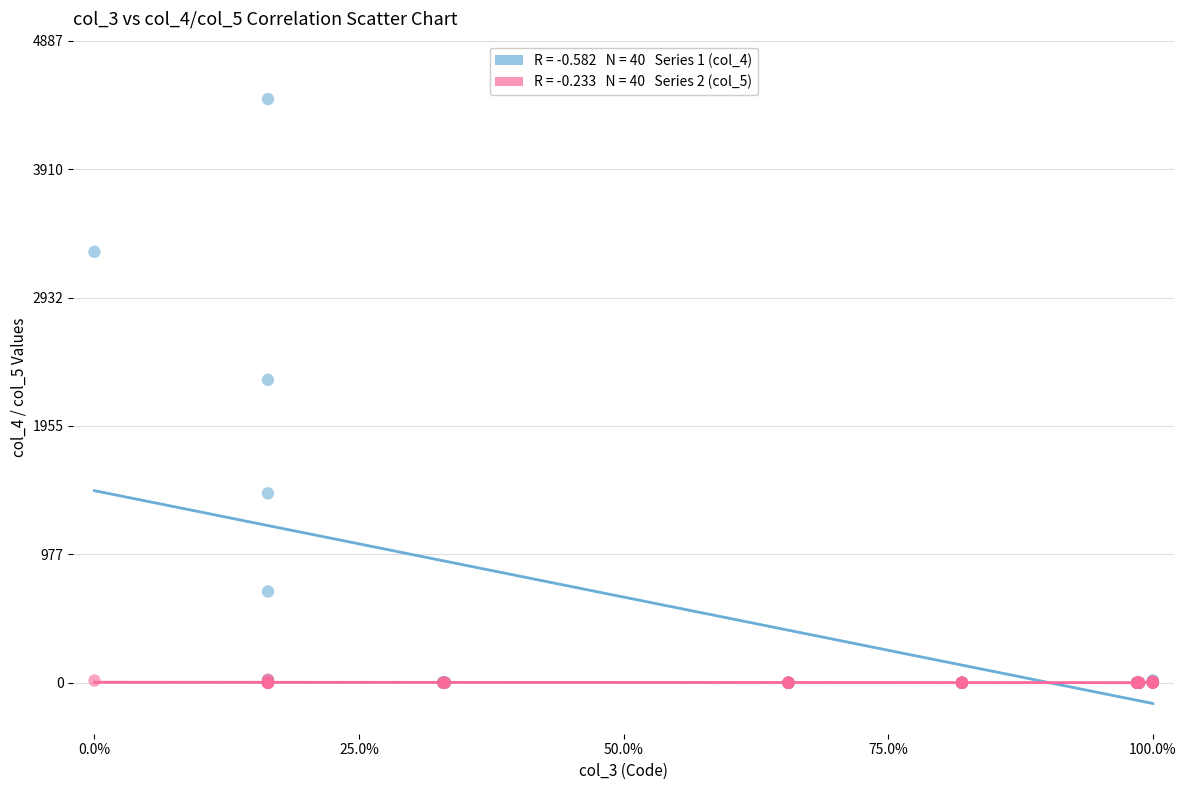

Across all series, what Y value is closest to 2221?

2306